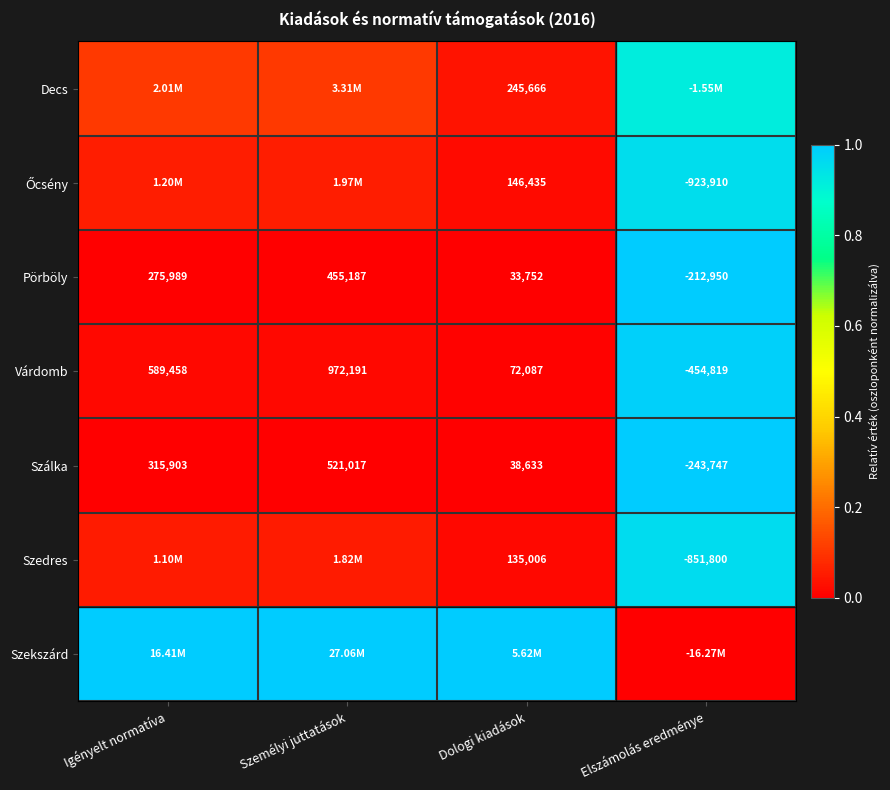

Where is Pörböly nearest to the value 121118?

Dologi kiadások